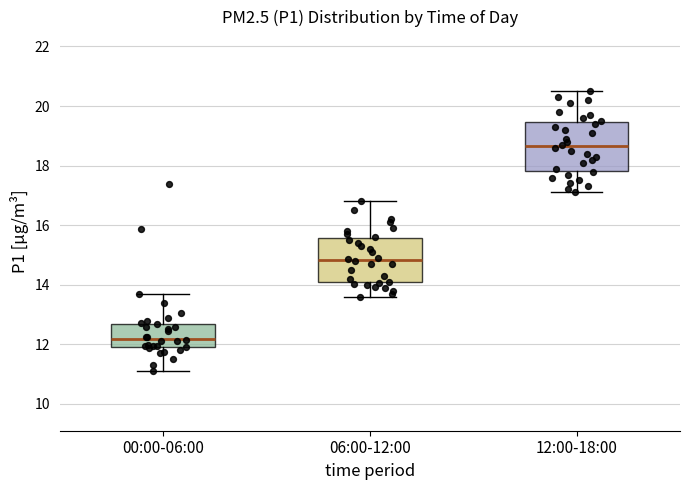

Reading left to right, read every box against the y-axis: the position of its median line, the range the box covers, and the ends of its whiskers. The values are not printed on the chart, so give them approximately, as read against the axis.

00:00-06:00: median 12.2, box 12.0 to 12.6, whiskers 11.2 to 13.8
06:00-12:00: median 14.8, box 14.0 to 15.6, whiskers 13.6 to 16.8
12:00-18:00: median 18.6, box 17.8 to 19.4, whiskers 17.2 to 20.6